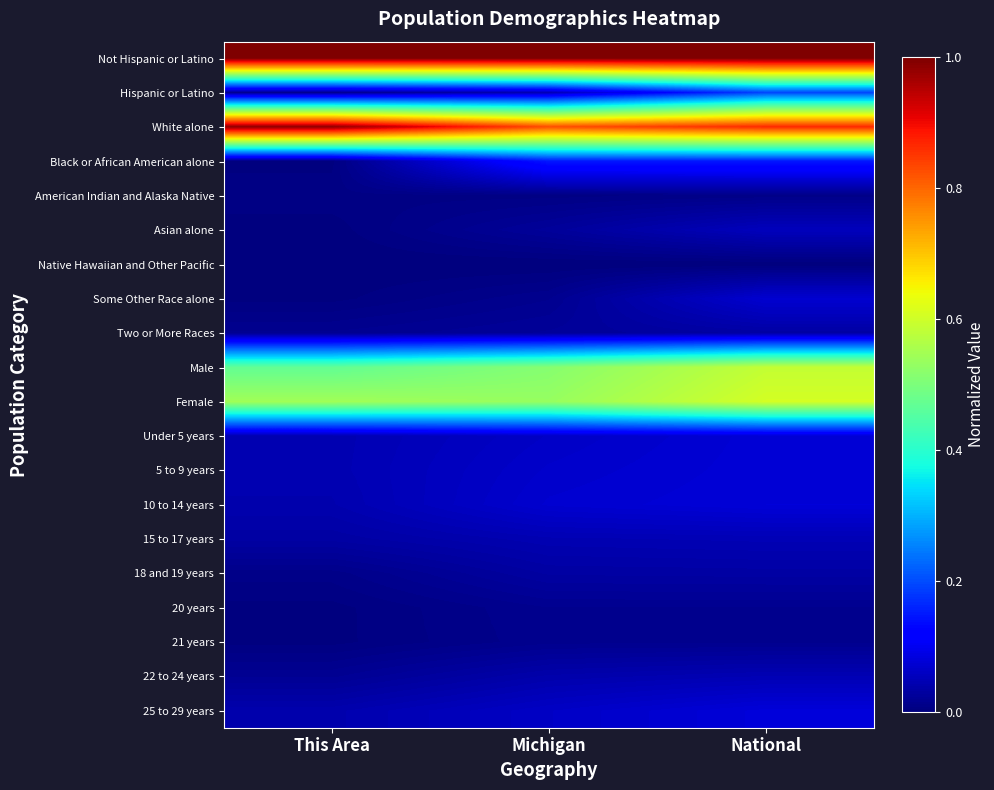

At National, list the series in order from smallest to largest.

Native Hawaiian and Other Pacific, American Indian and Alaska Native, 21 years, 20 years, Two or More Races, 18 and 19 years, 22 to 24 years, 15 to 17 years, Asian alone, Some Other Race alone, Under 5 years, 5 to 9 years, 10 to 14 years, 25 to 29 years, Black or African American alone, Hispanic or Latino, Male, Female, White alone, Not Hispanic or Latino